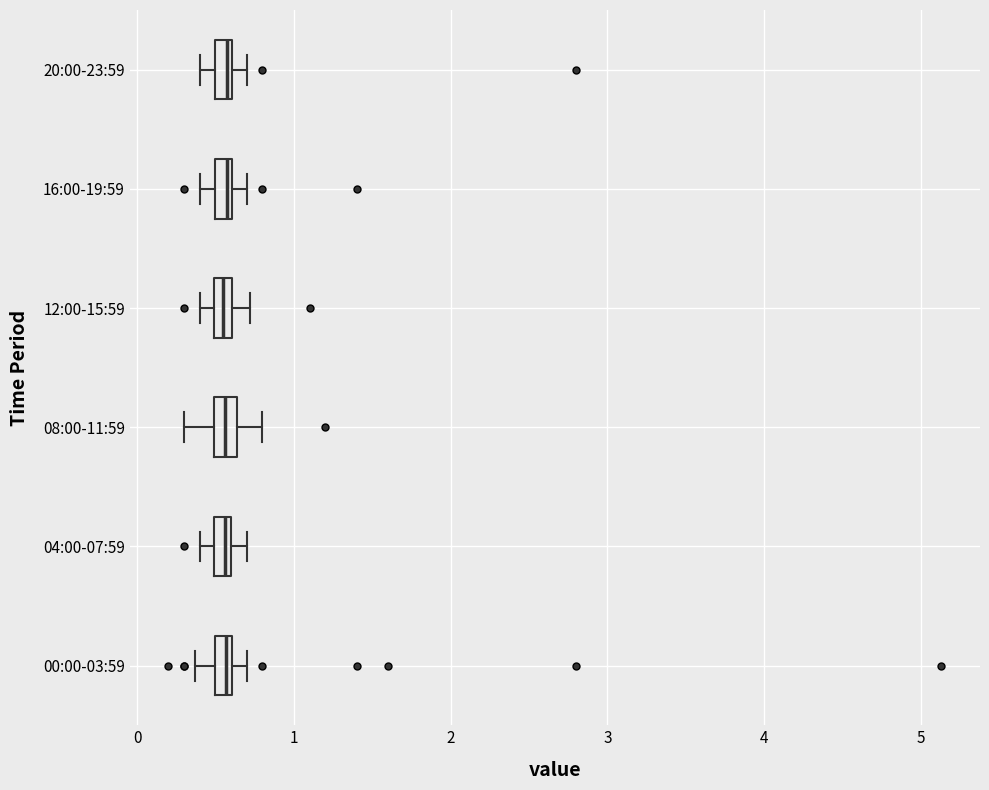

Where is the right edge of the box for 00:00-03:59 on the x-axis? The values are not printed on the chart, so give them approximately, as read against the axis.

0.6